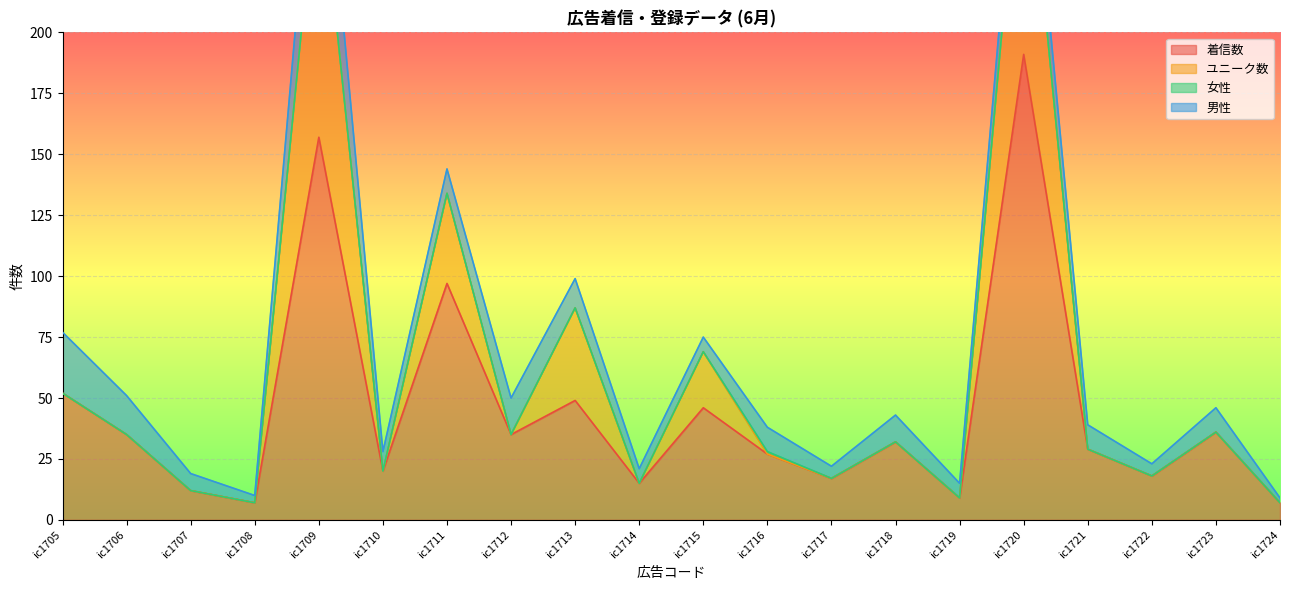

What is the lowest value of the 着信数 series?

7